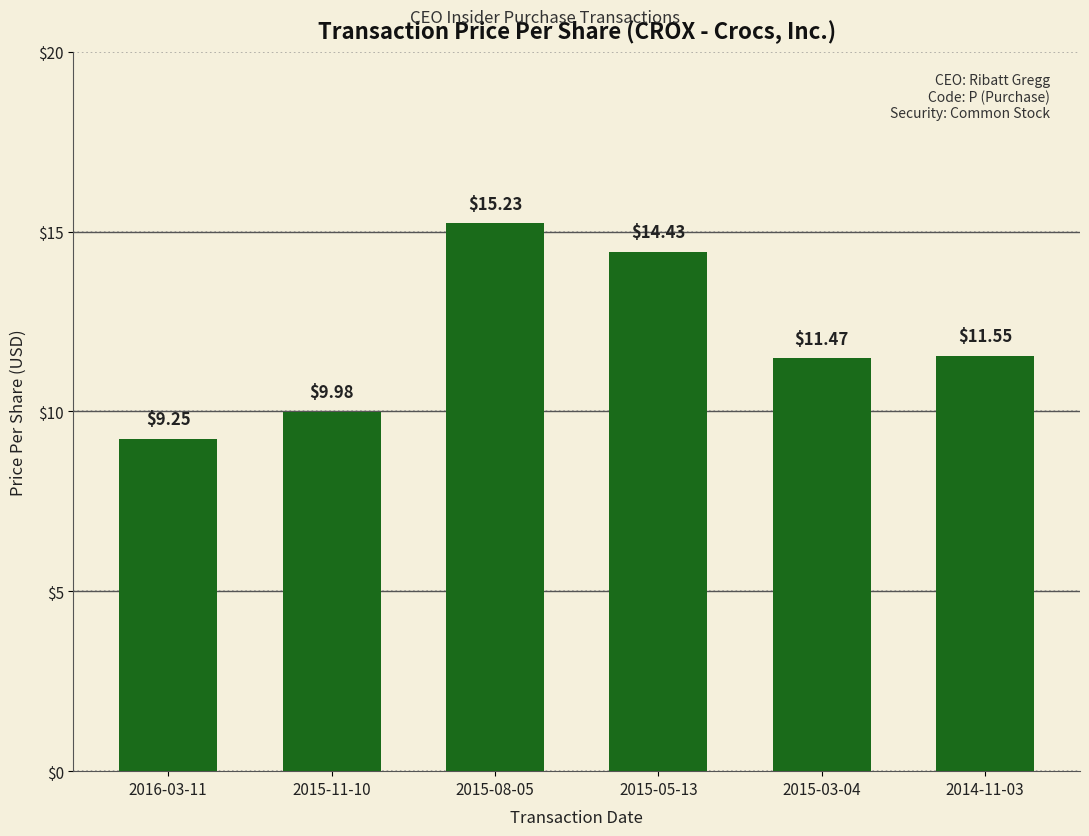

What is the label of the 6th bar from the right?

2016-03-11